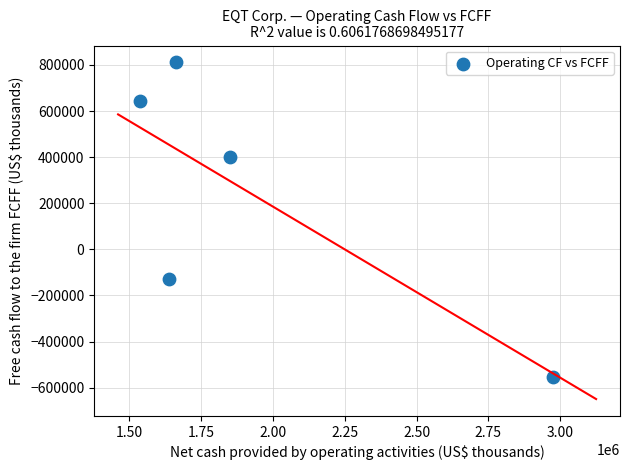

What is the range of Y values (max minus min)?

1365299